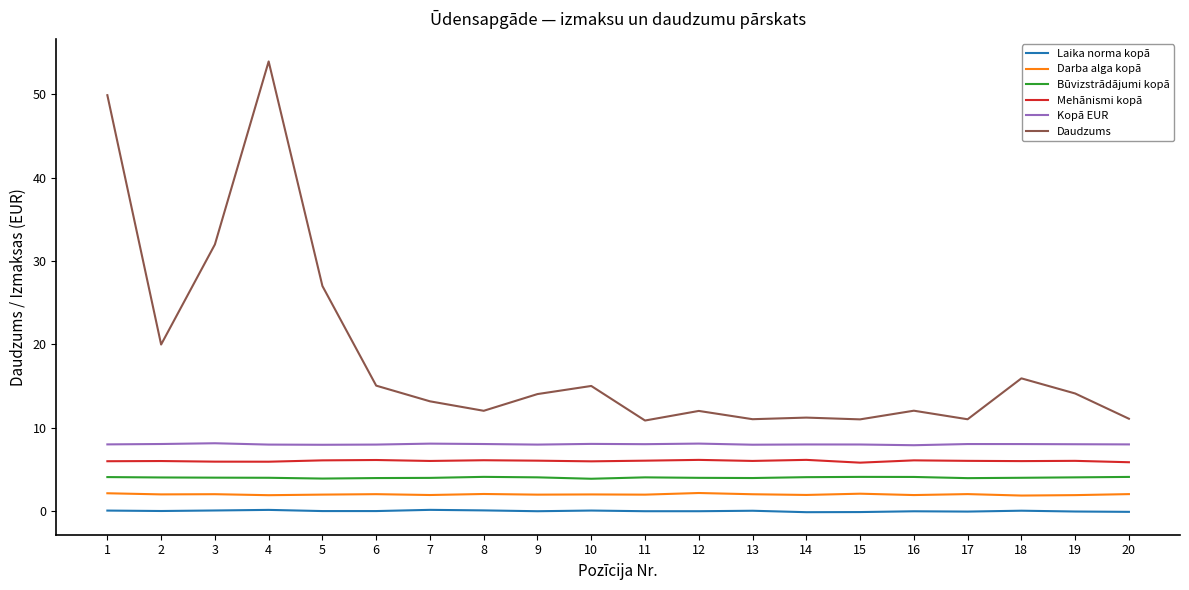

How many values in the Daudzums series exceed 14?

10